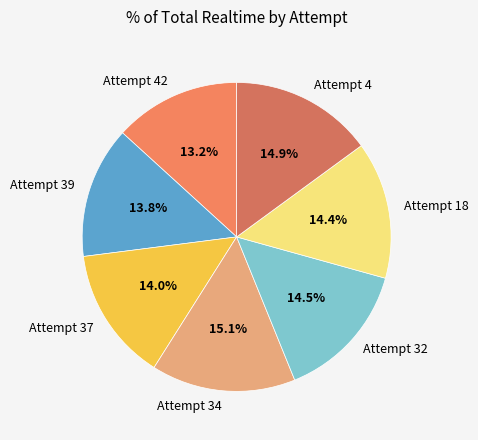

What percentage is the Attempt 42 slice, to the nearest percent?

13%